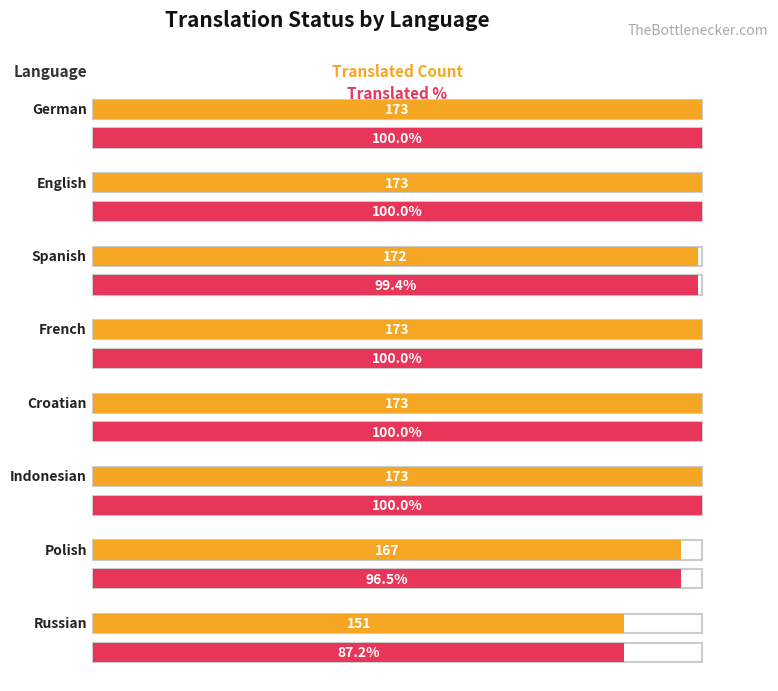

Rank the series at English from highest to lowest value.

translated, translated_percent